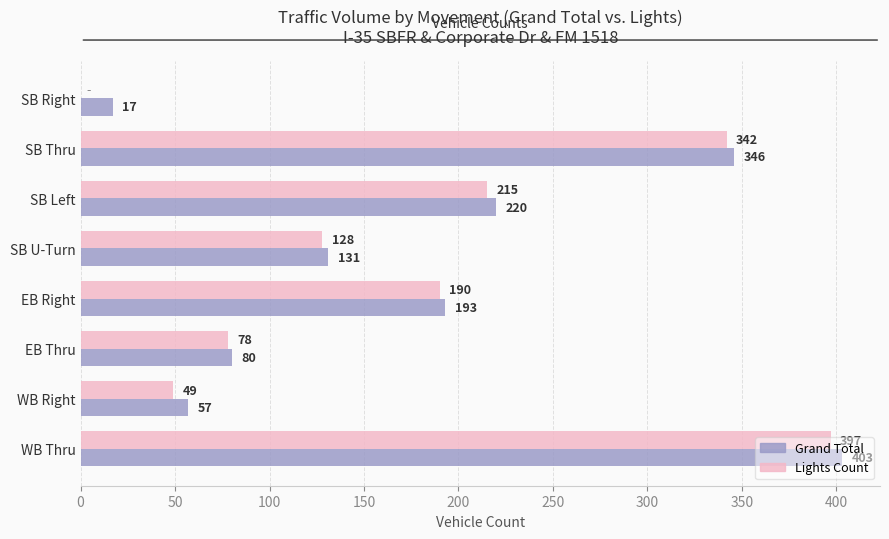

At which category does the chart reach its peak across all series?

WB Thru